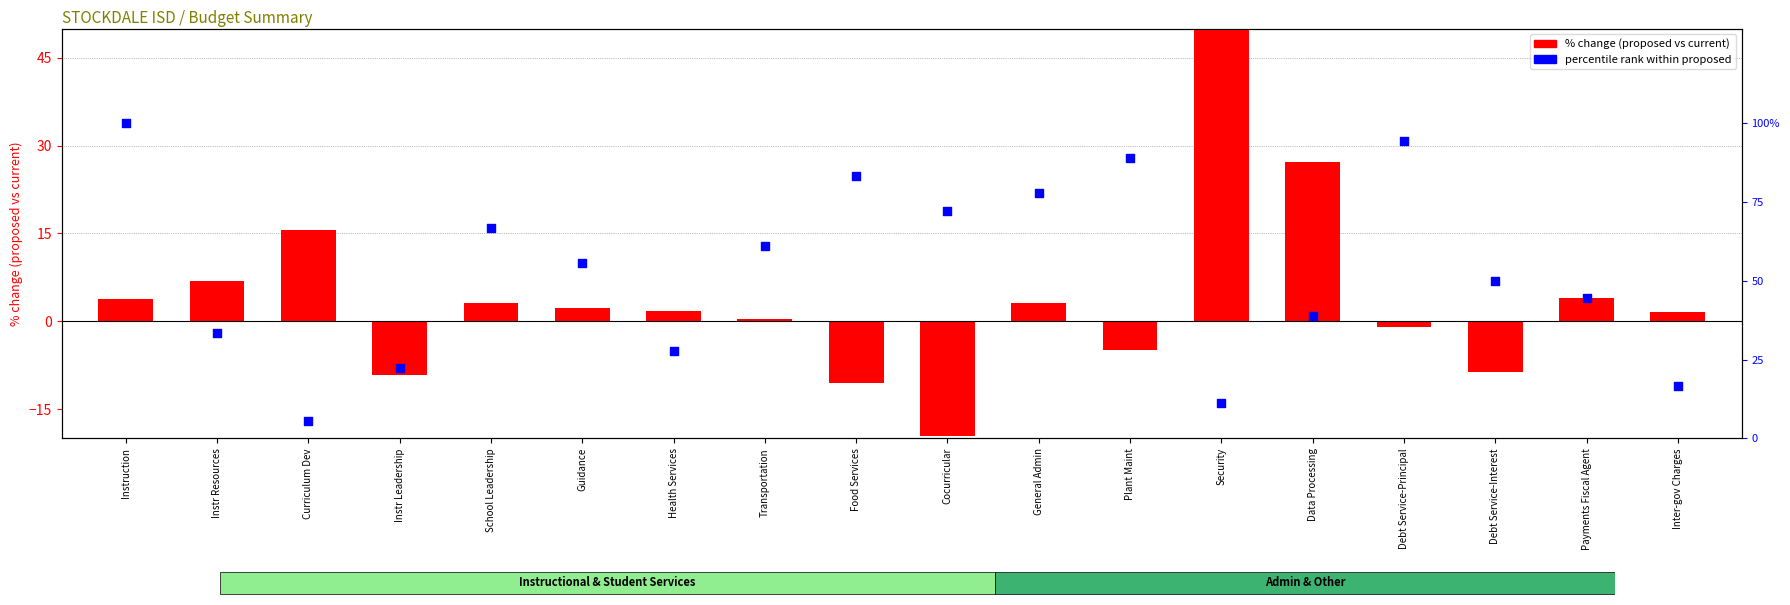

What are all the series names shown in the legend?

% change (proposed vs current), percentile rank within proposed